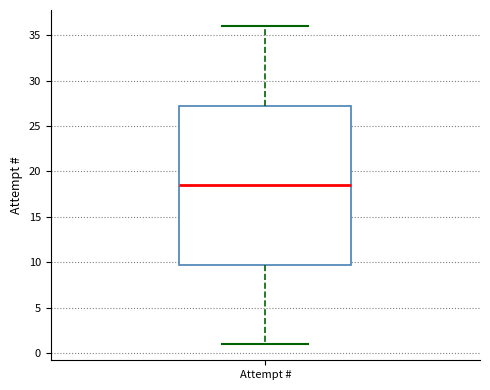

Transcribe this box plot: give where the median line is, the range the box spans, and where the two whiskers end, as read against the y-axis. The values are not printed on the chart, so give them approximately, as read against the axis.

median 18.5, box 10.0 to 27.5, whiskers 1.0 to 36.0